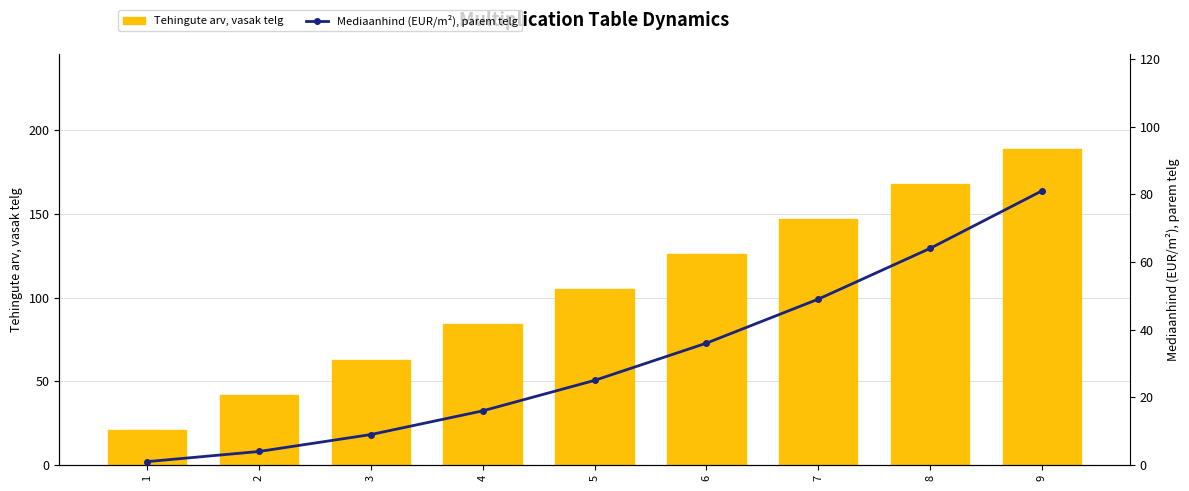

Which category has the highest value in the Tehingute arv, vasak telg series?

9